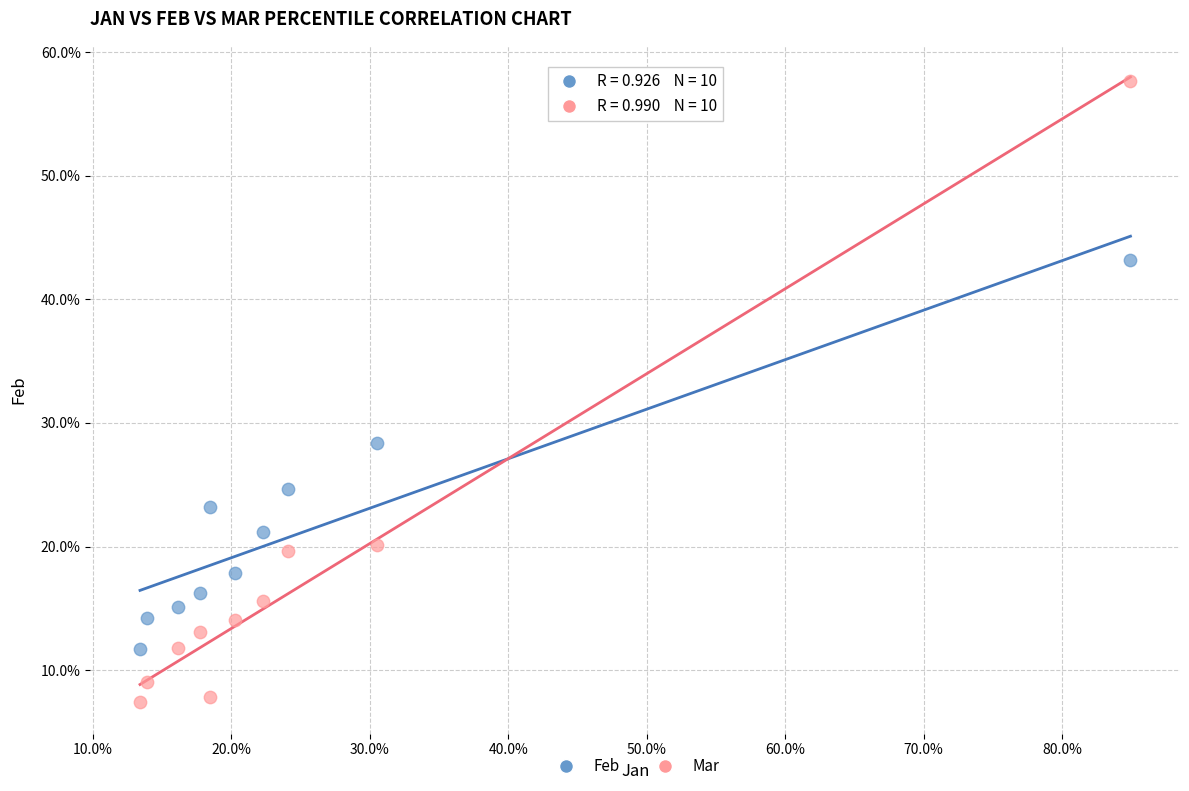

What are all the series names shown in the legend?

Feb, Mar